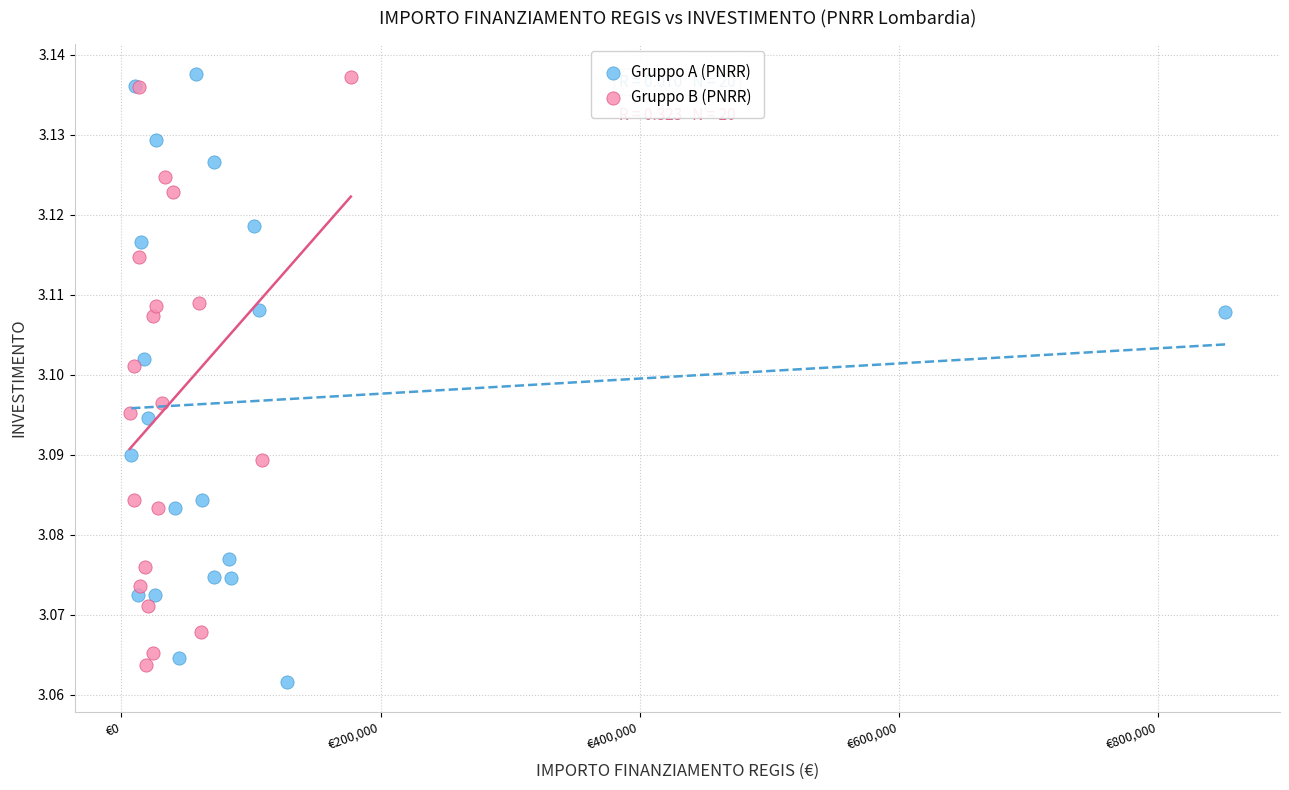

What are all the series names shown in the legend?

Gruppo A (PNRR), Gruppo B (PNRR)